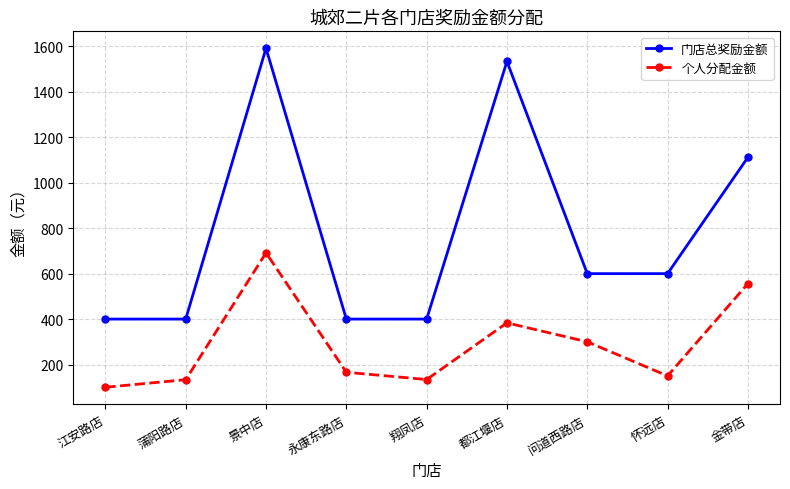

True or false: 个人分配金额 and 门店总奖励金额 intersect in this chart.

False